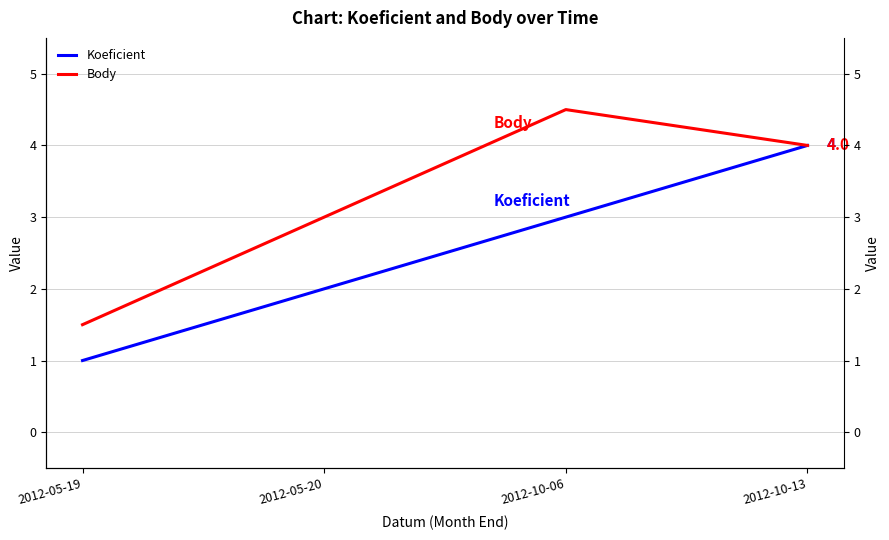

Does the chart display data point markers on the line(s)?

No